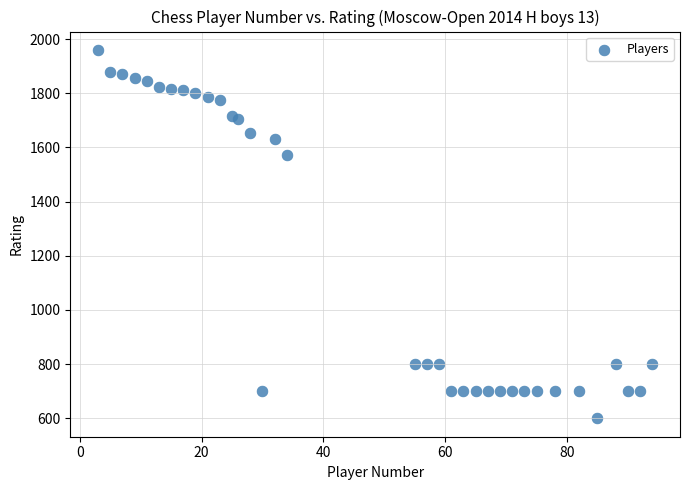

What Y value in the scatter plot is closest to 1280?

1572